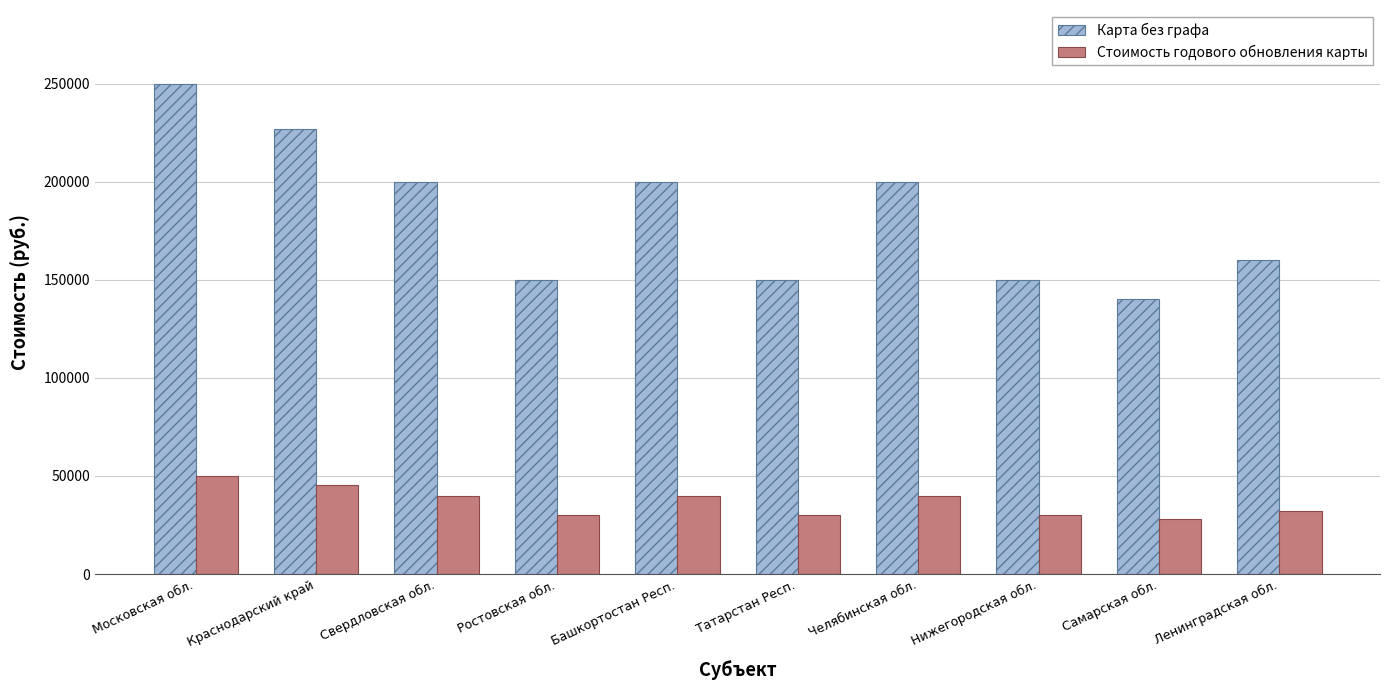

Reading left to right, list all the values displayed in this chart.

Карта без графа: Московская обл.=250000	Краснодарский край=227000	Свердловская обл.=200000	Ростовская обл.=150000	Башкортостан Респ.=200000	Татарстан Респ.=150000	Челябинская обл.=200000	Нижегородская обл.=150000	Самарская обл.=140000	Ленинградская обл.=160000
Стоимость годового обновления карты: Московская обл.=50000	Краснодарский край=45400	Свердловская обл.=40000	Ростовская обл.=30000	Башкортостан Респ.=40000	Татарстан Респ.=30000	Челябинская обл.=40000	Нижегородская обл.=30000	Самарская обл.=28000	Ленинградская обл.=32000